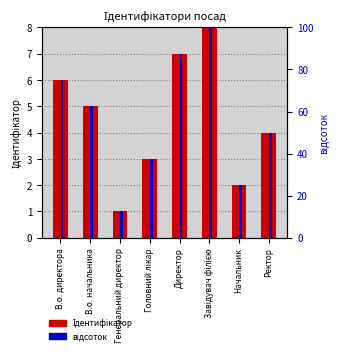

Which series has the largest total across all categories?

відсоток